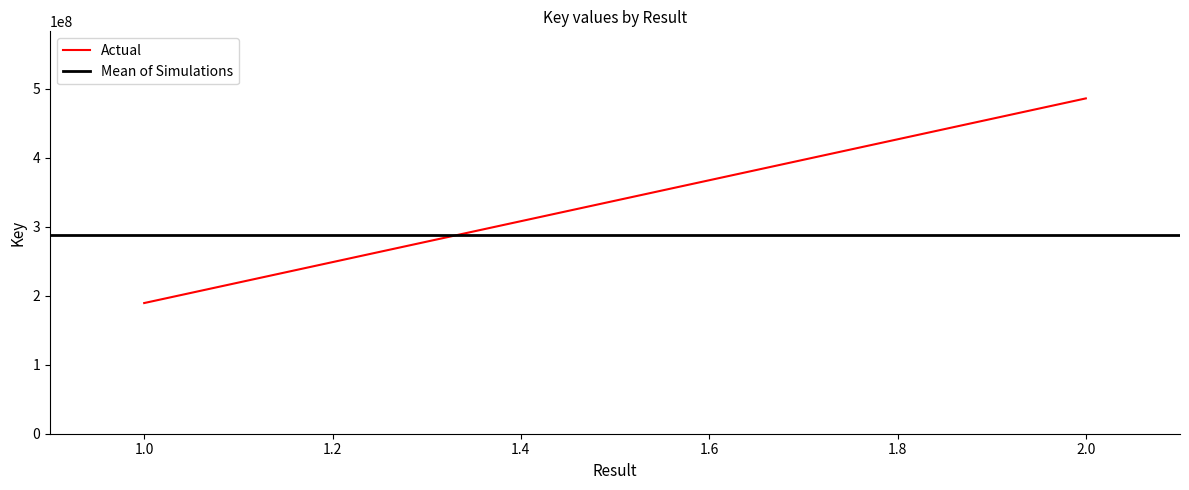

What is the average value?

288358646